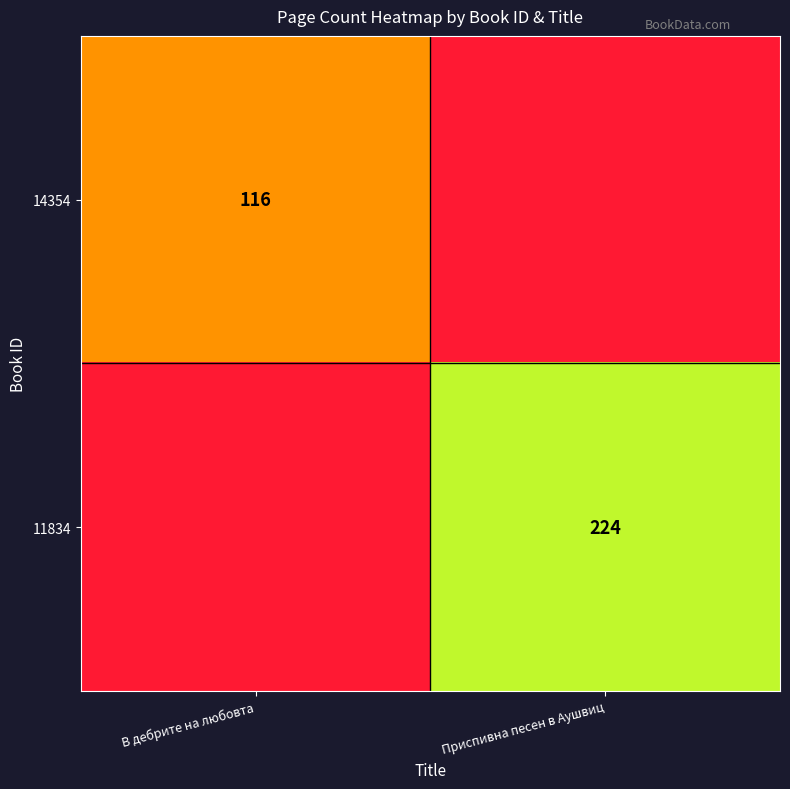

What is the maximum value shown in the chart?

224